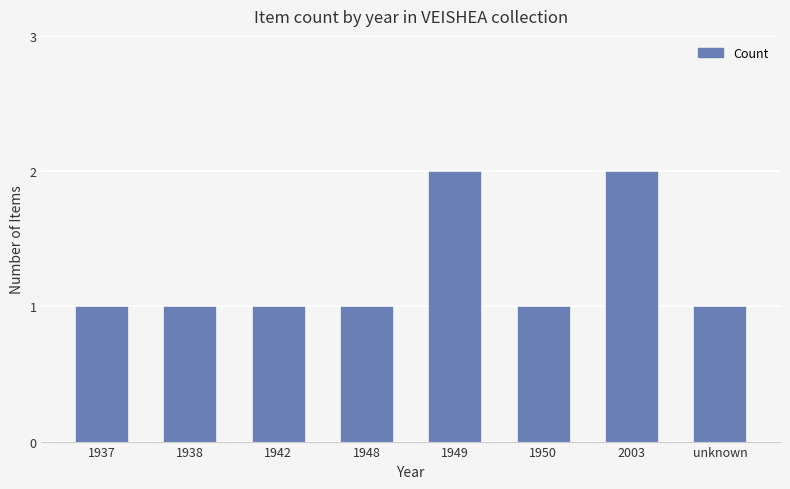

How many series are shown in this chart?

1